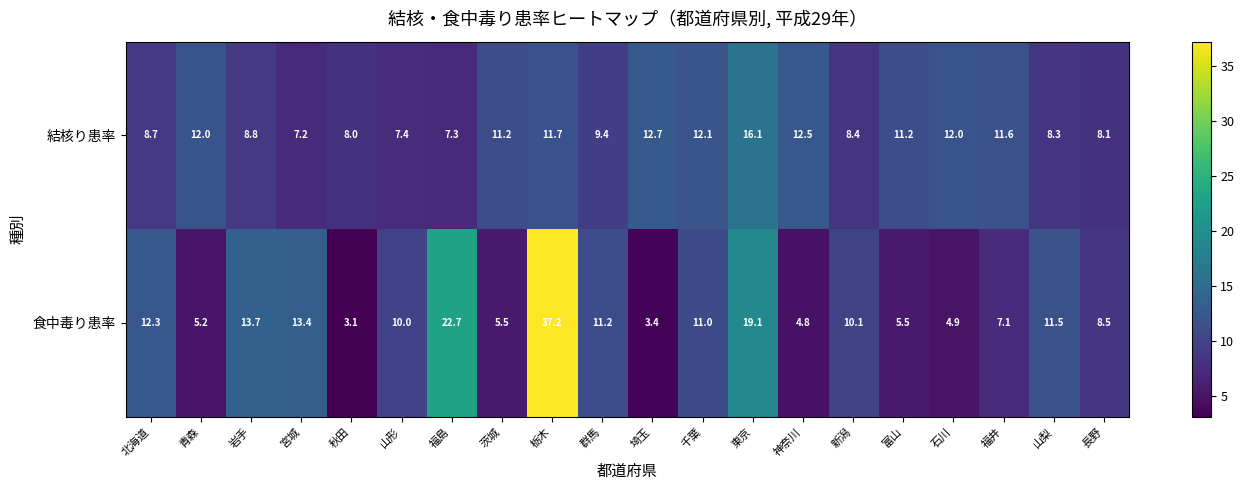

Which series has the largest range (max minus min)?

食中毒り患率